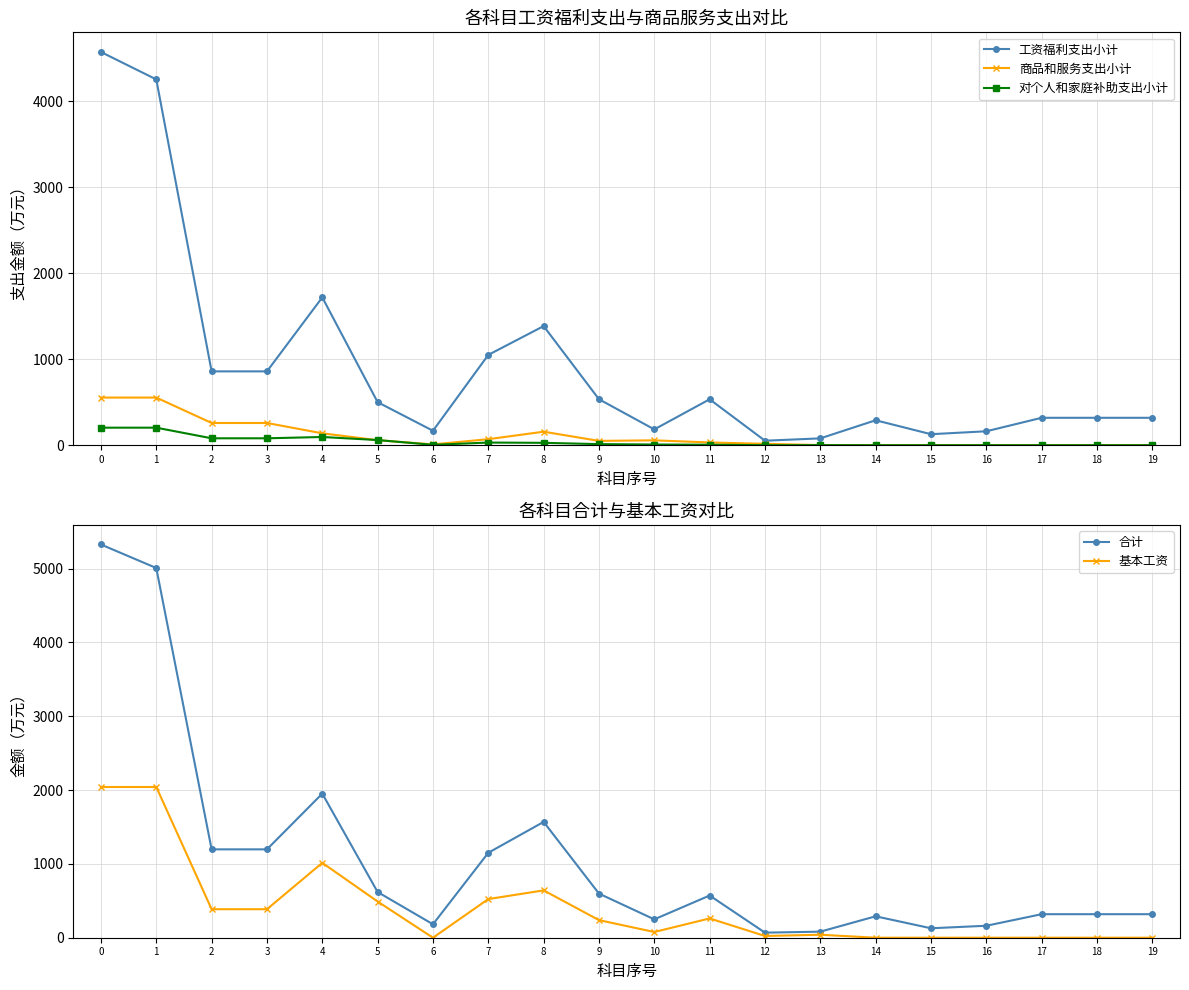

List the labels in order of 工资福利支出小计 value, largest first.

0, 1, 4, 8, 7, 2, 3, 9, 11, 5, 17, 18, 19, 14, 10, 6, 16, 15, 13, 12